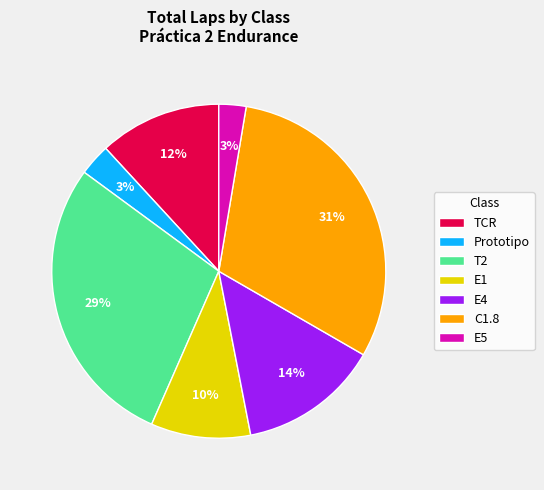

To the nearest percent, what percentage of the pie is E1?

10%